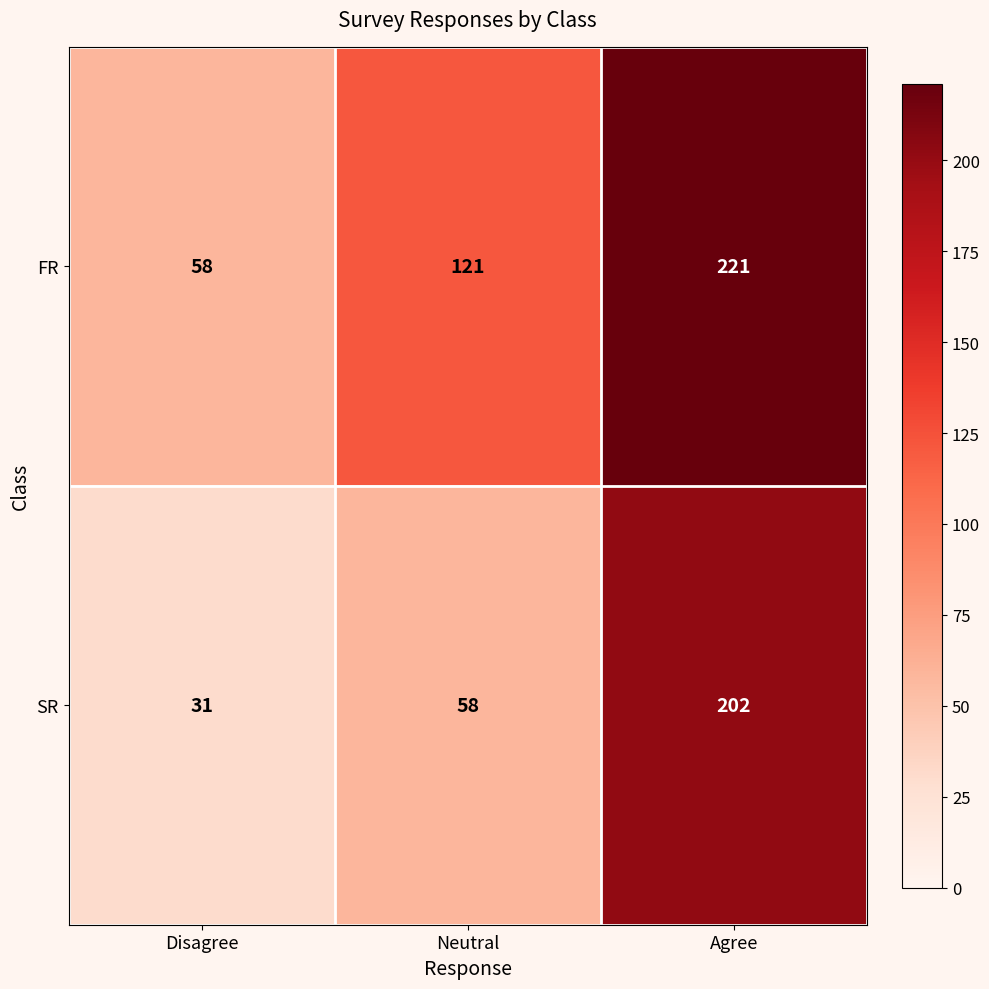

What is the difference between the second highest and minimum values in the SR series?

27